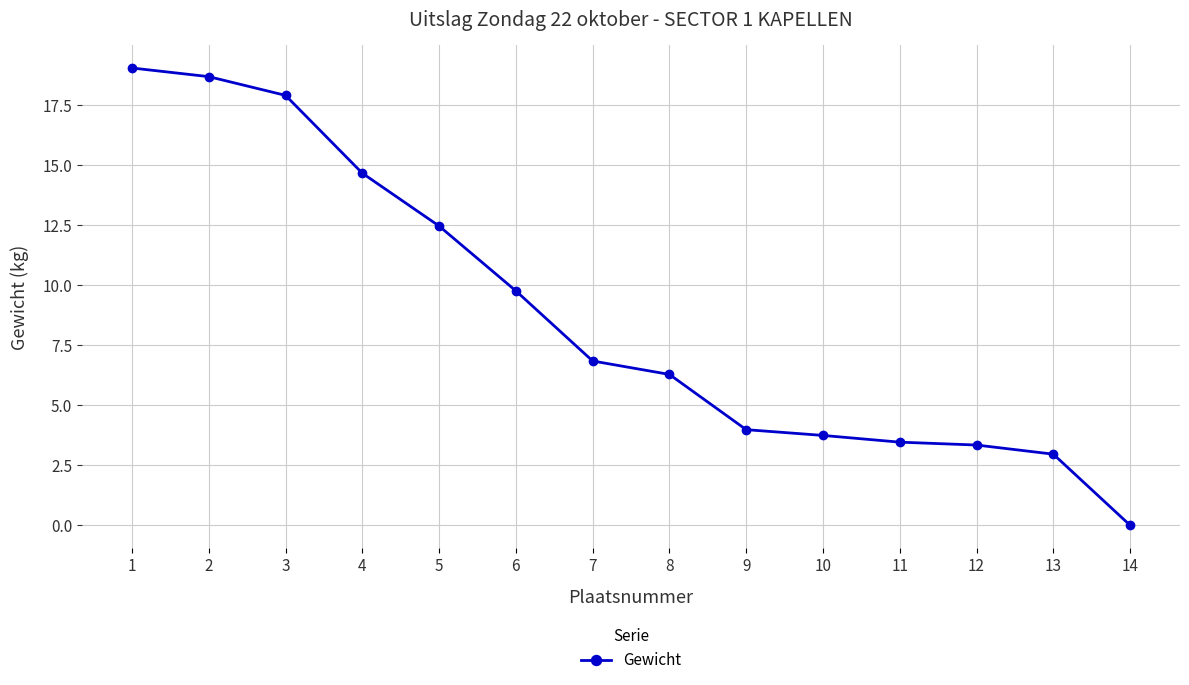

How many positive values are there?

13